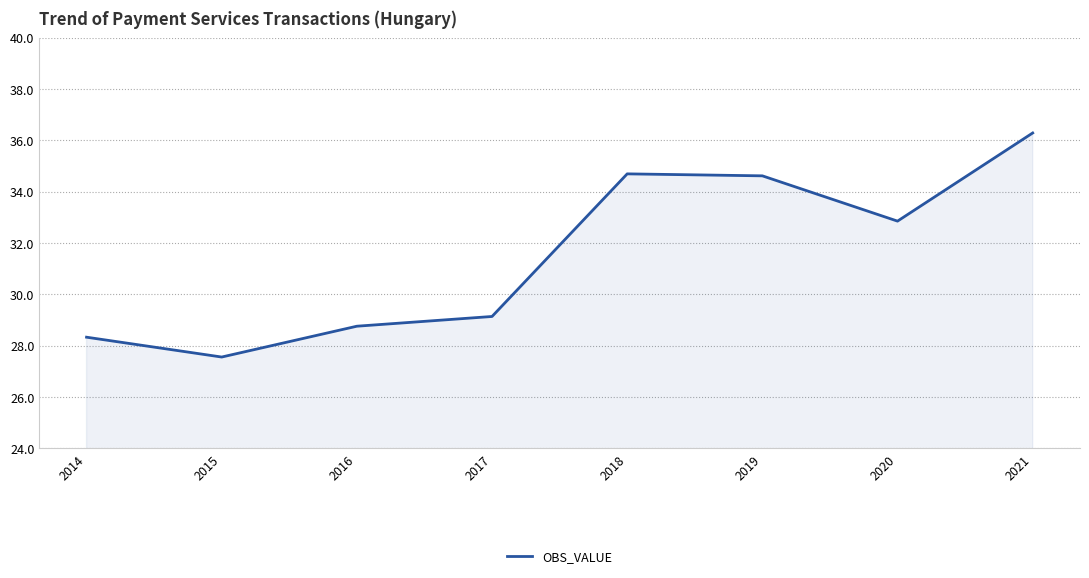

Count the number of categories in the chart.

8